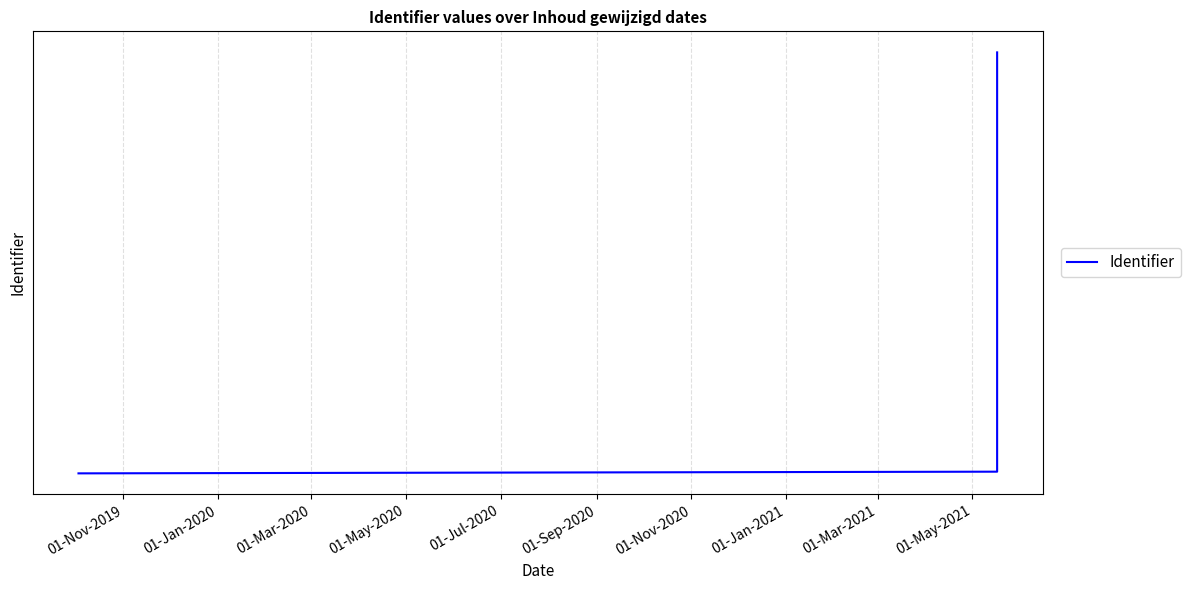

True or false: the data has more than 1 interior local peaks.

False